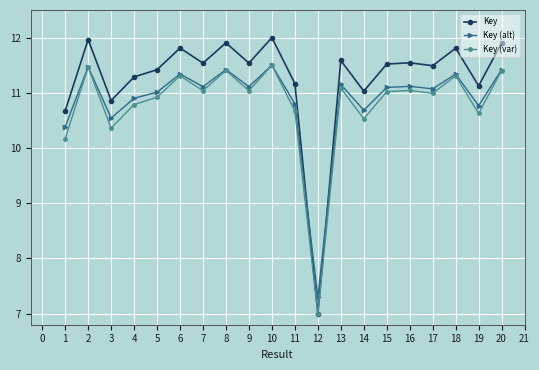

Where do Key and Key (alt) first cross each other?

11 and 12